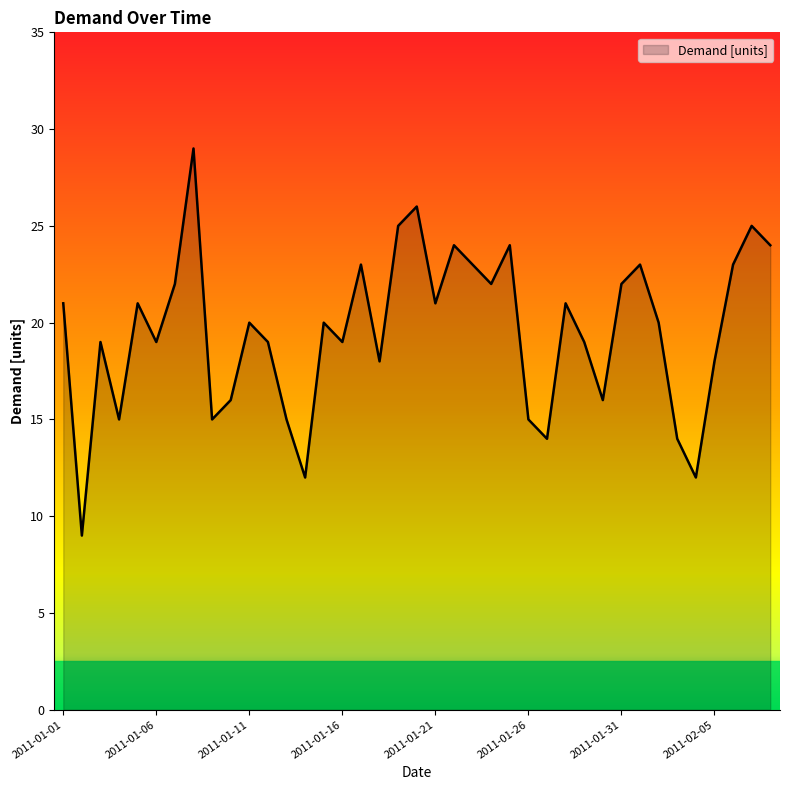

What is the difference between the maximum and minimum values?

20